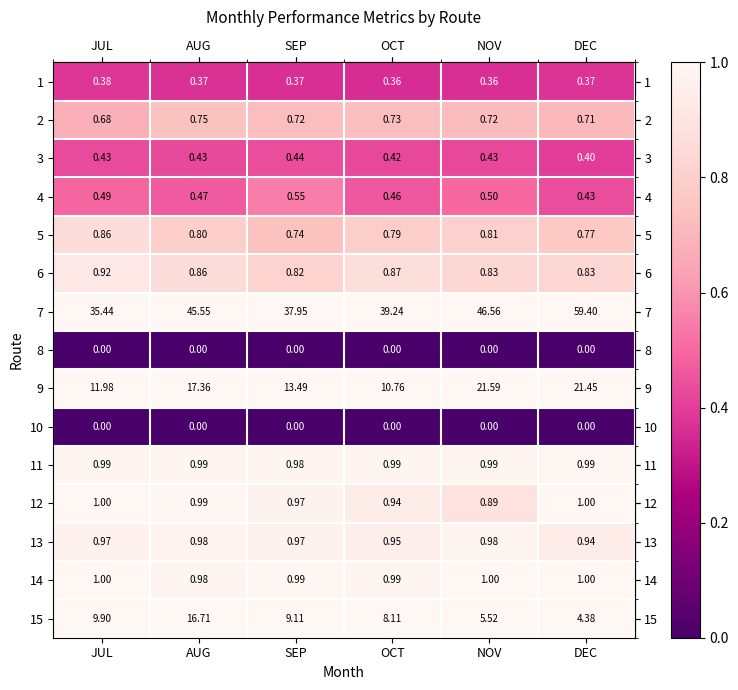

Which label corresponds to the largest value in the chart?

DEC